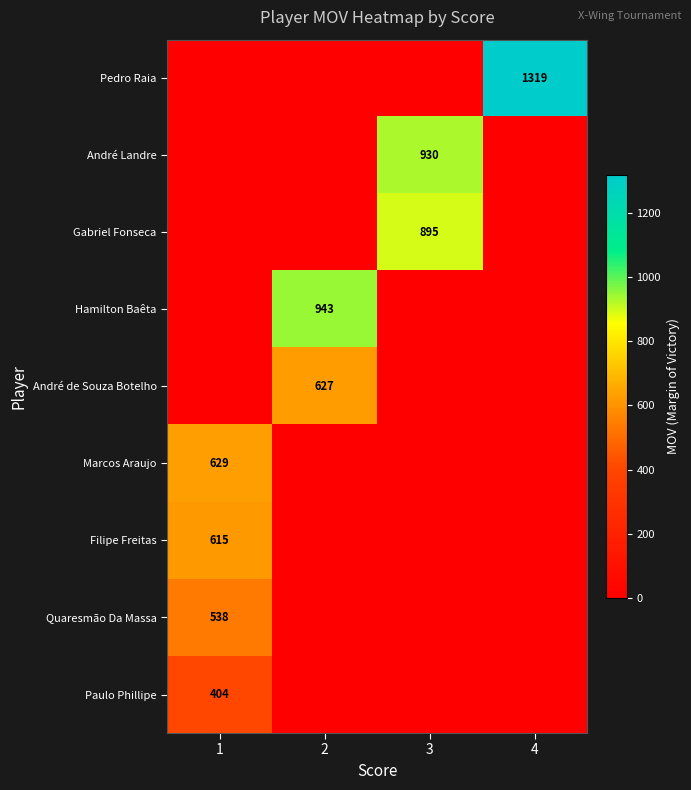

Is it true that Hamilton Baêta equals 1295 at 2?

False